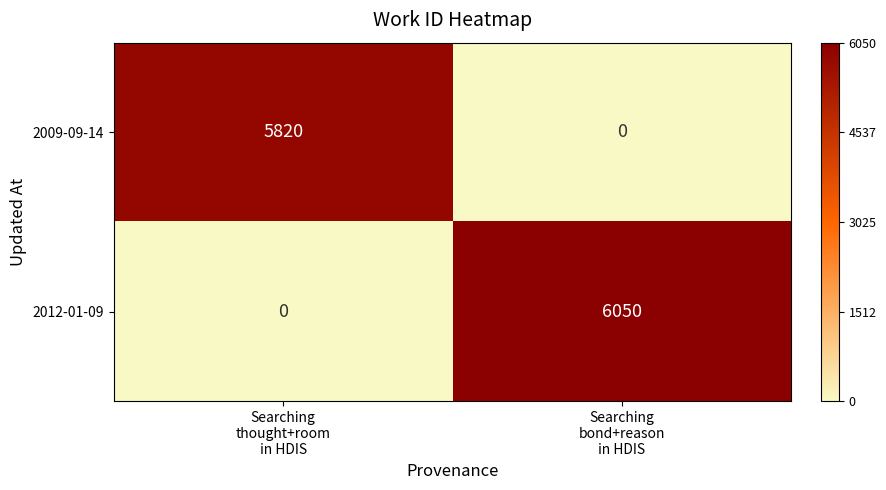

What is the highest value of the 2012-01-09 series?

6050